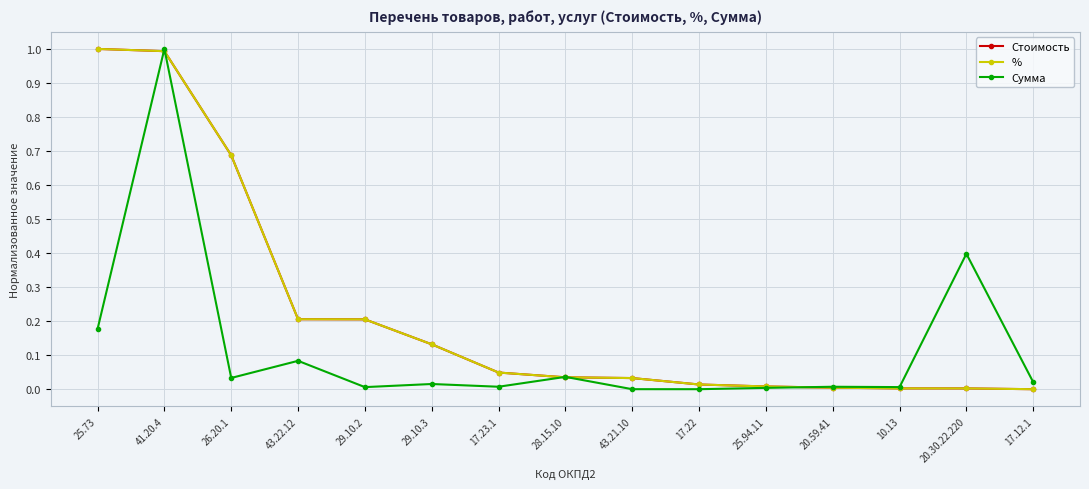

Reading left to right, transcribe all the data shown in this chart.

Стоимость: 1.0	1.0	0.7	0.2	0.2	0.1	0.0	0.0	0.0	0.0	0.0	0.0	0.0	0.0	0.0
%: 1.0	1.0	0.7	0.2	0.2	0.1	0.0	0.0	0.0	0.0	0.0	0.0	0.0	0.0	0.0
Сумма: 0.2	1.0	0.0	0.1	0.0	0.0	0.0	0.0	0.0	0.0	0.0	0.0	0.0	0.4	0.0